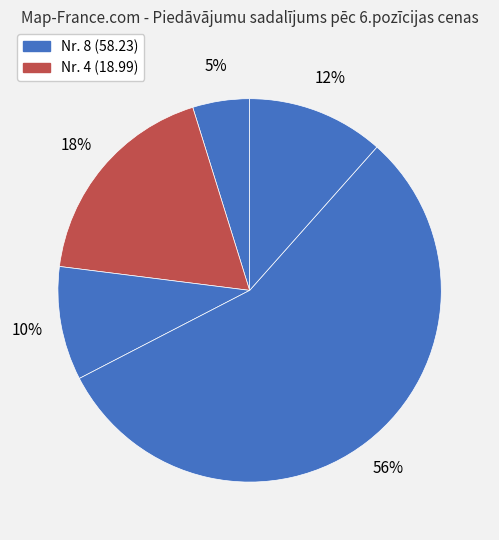

How many segments does this pie chart have?

5